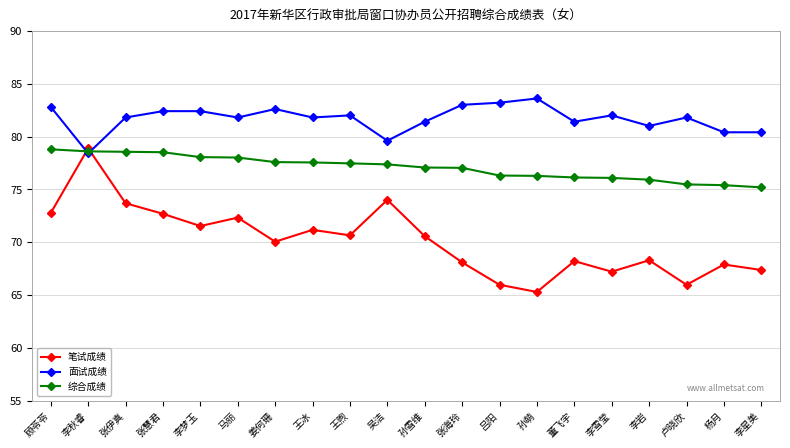

What is the maximum value shown in the chart?

83.6